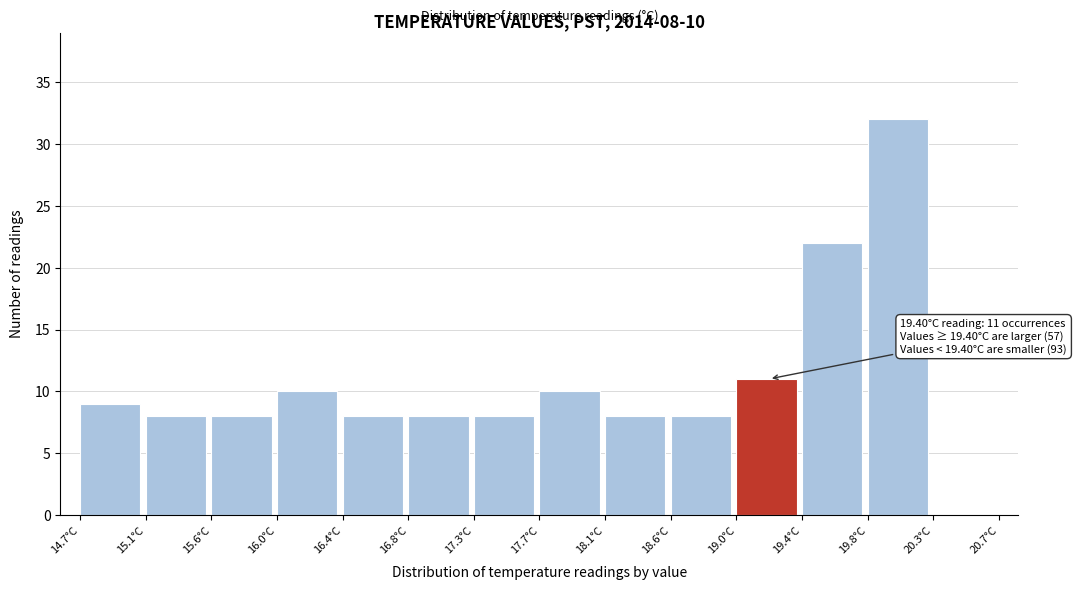

Which range on the x-axis has the tallest bar?

19.85 to 20.25